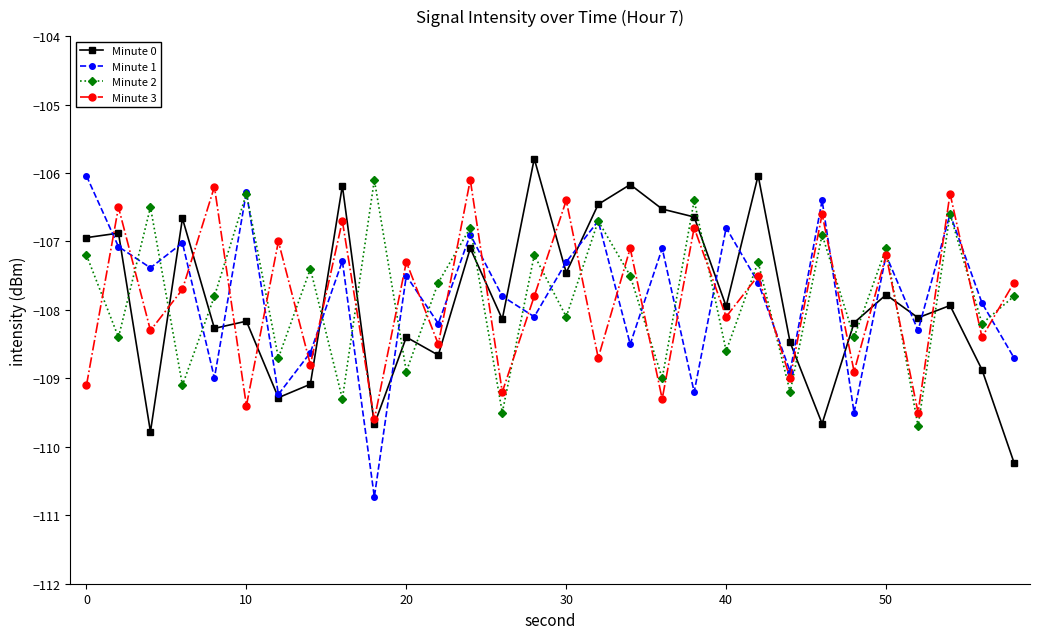

True or false: Minute 0 and Minute 2 cross at least once.

True